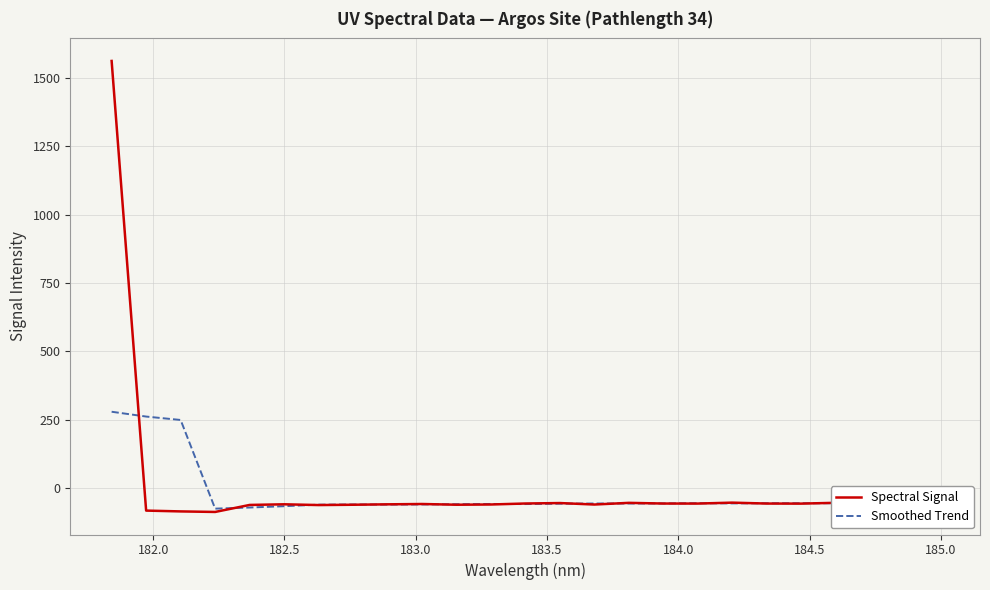

Which series has the widest spread of values?

Spectral Signal